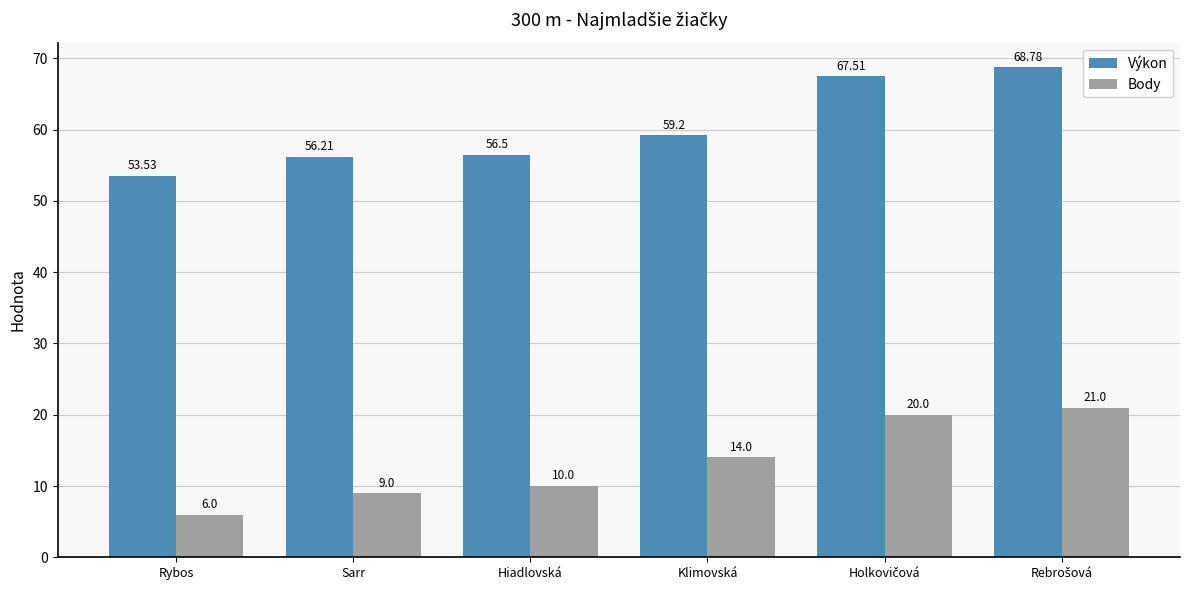

At how many categories does at least one series exceed 45?

6